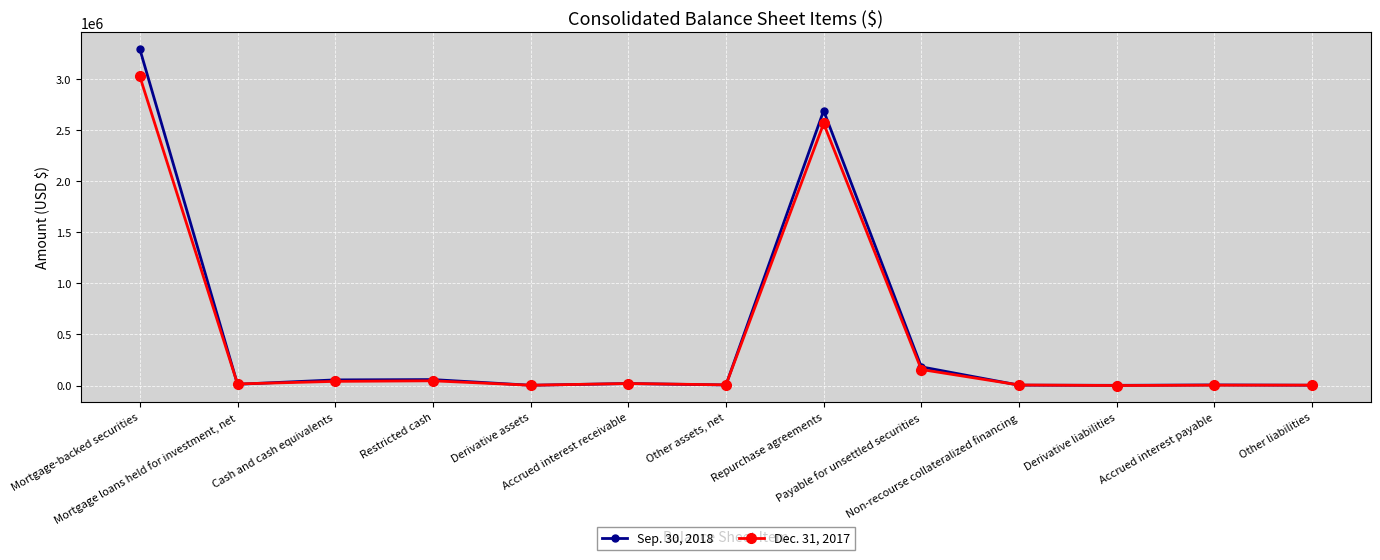

What is the label of the 12th point from the right?

Mortgage loans held for investment, net